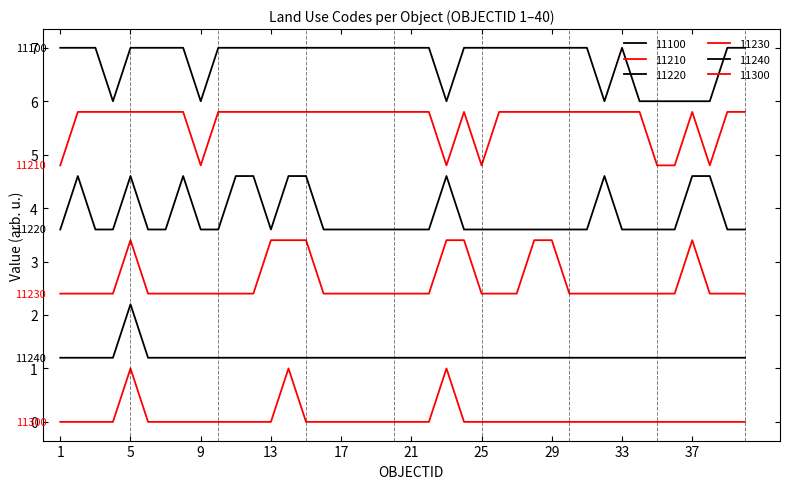

Does the chart display data point markers on the line(s)?

No